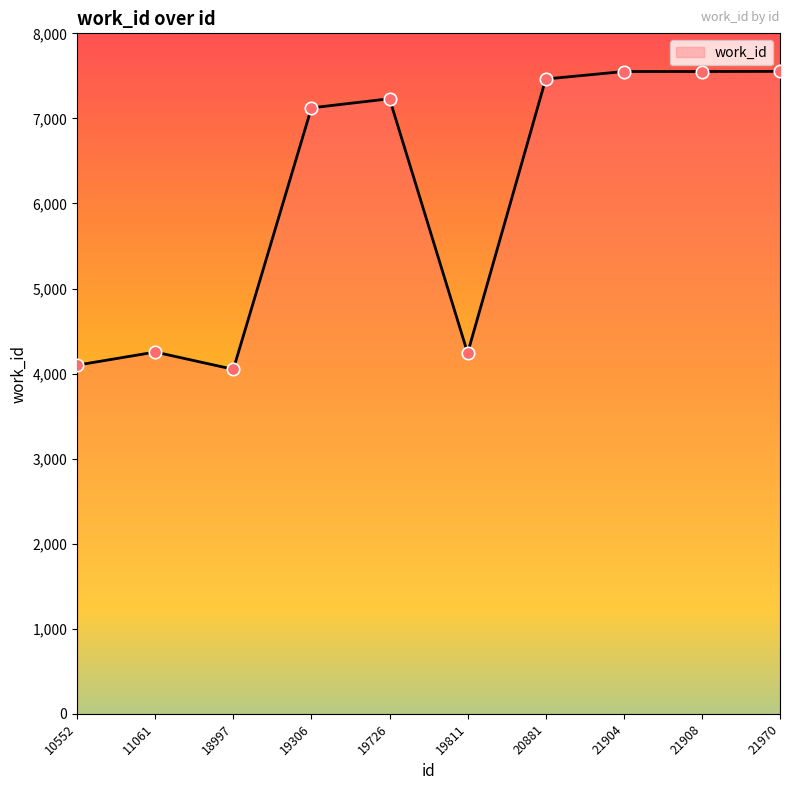

Which has a higher value, 20881 or 21970?

21970